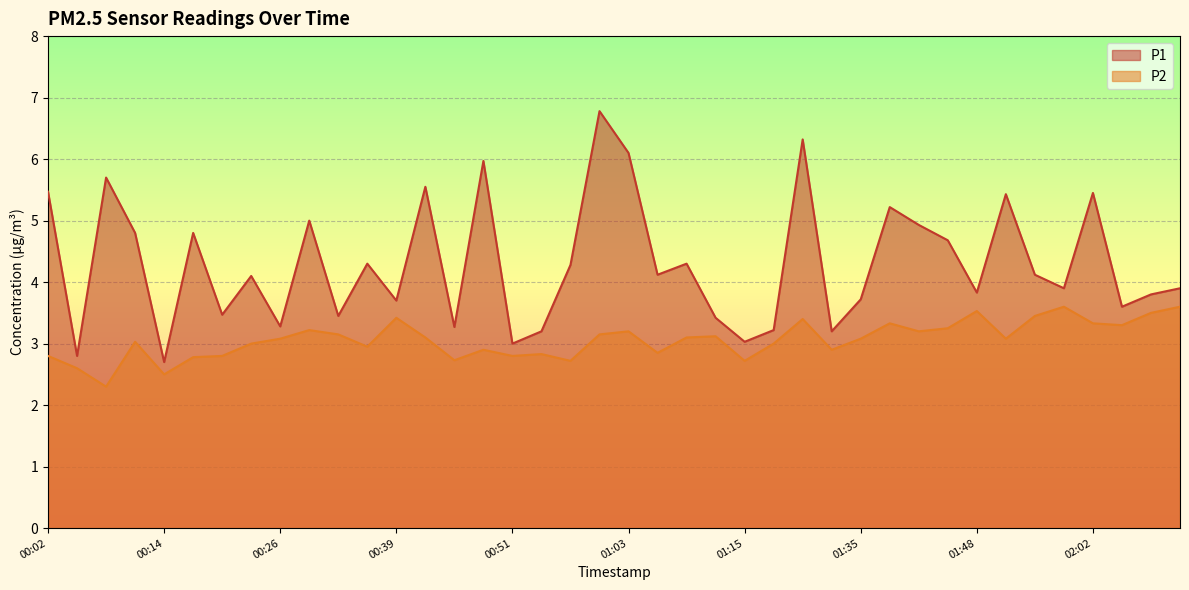

At which label is P2 closest to 2?

00:08